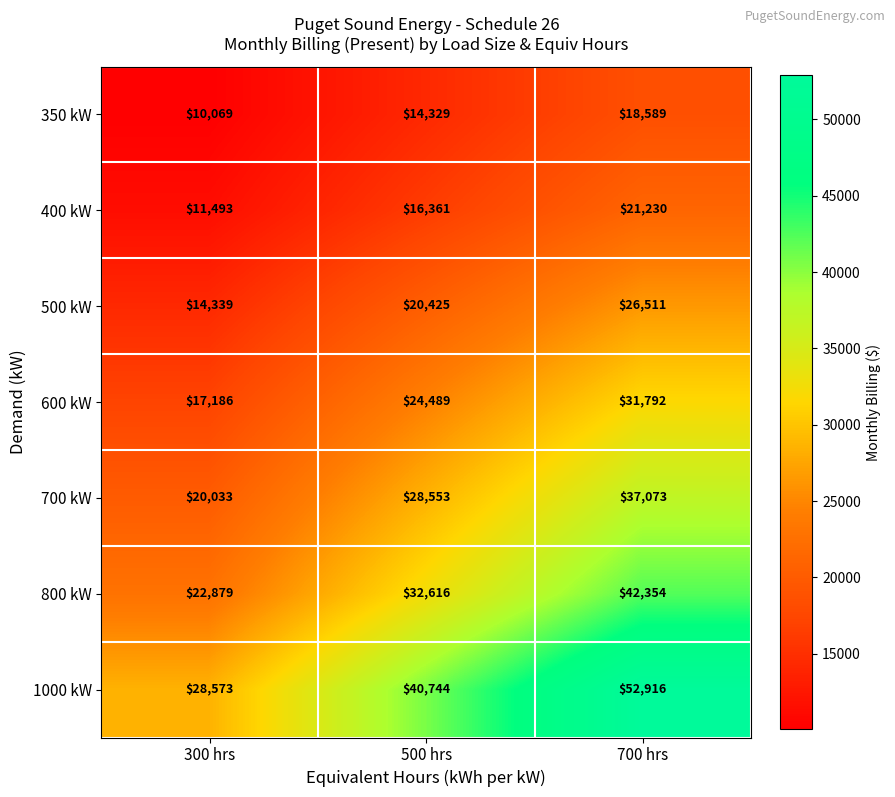

True or false: 1000 kW has a value of 65383 at 500 hrs.

False